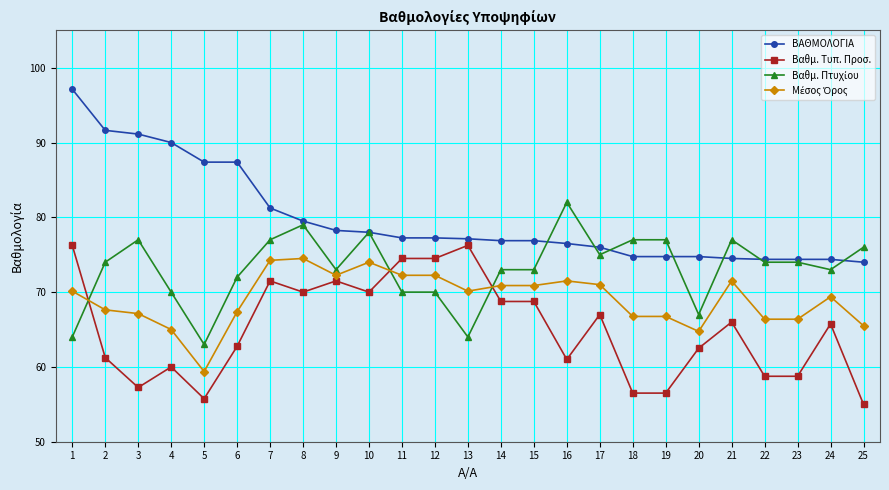

What is the difference between the second highest and second lowest values in the Βαθμ. Τυπ. Προσ. series?

20.5